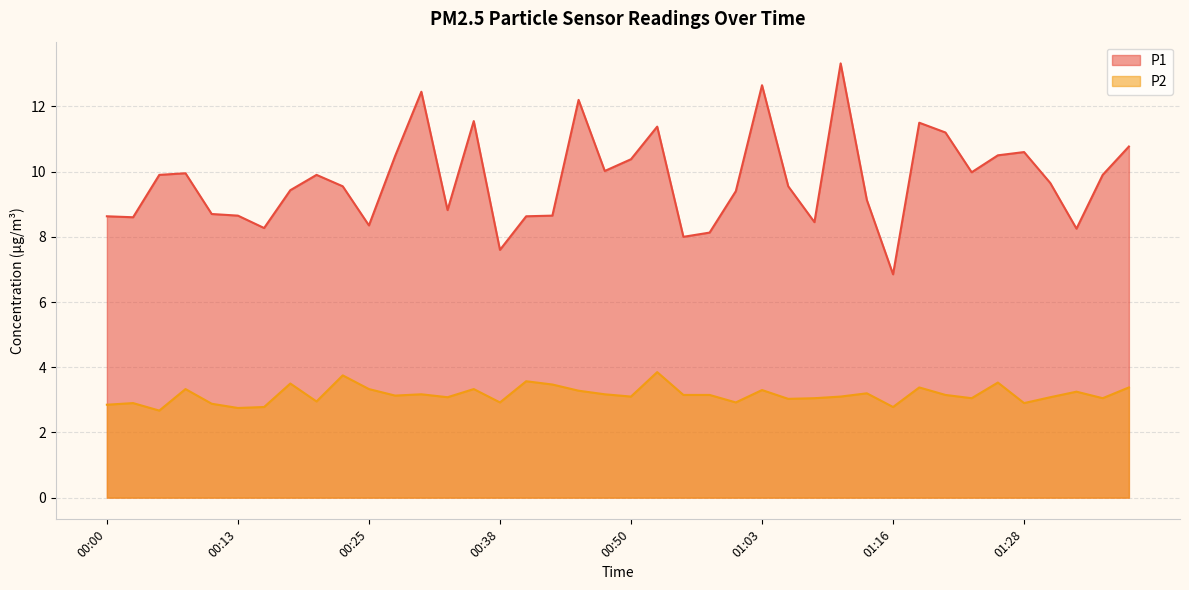

List the series in order of their overall mean, highest first.

P1, P2